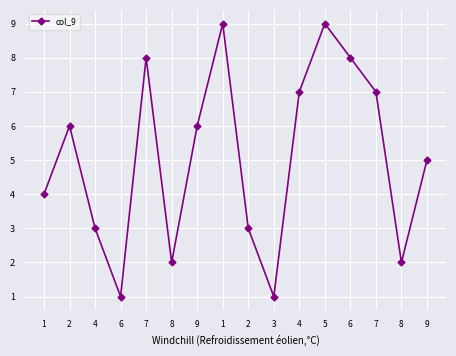

Where is the first local maximum?

2